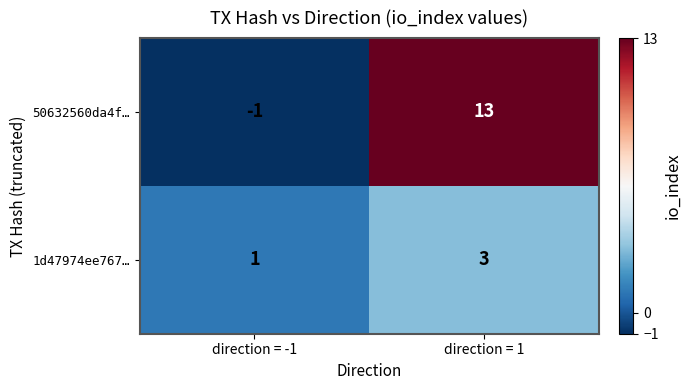

Read the 50632560da4f… value at direction = 1.

13